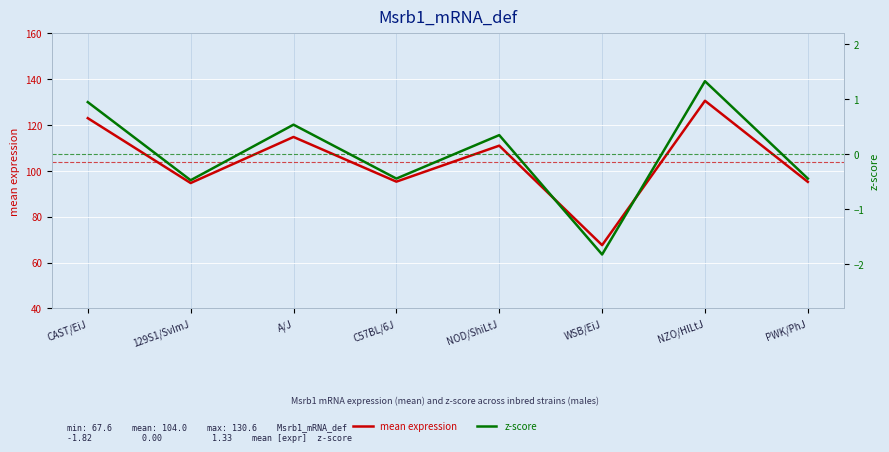

Between NOD/ShiLtJ and PWK/PhJ, which series saw the biggest shift?

mean expression